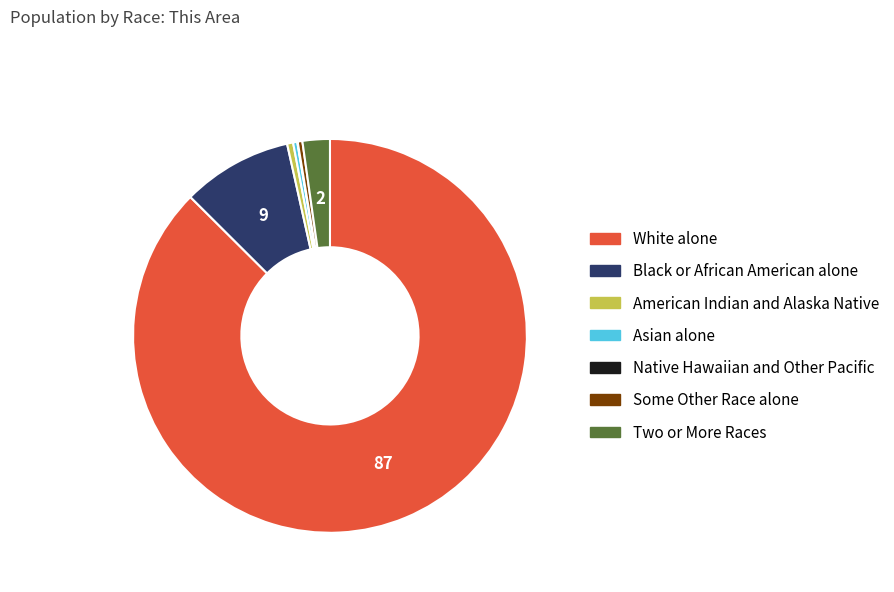

Approximately how many times larger is the value at White alone compared to Two or More Races?

39.0